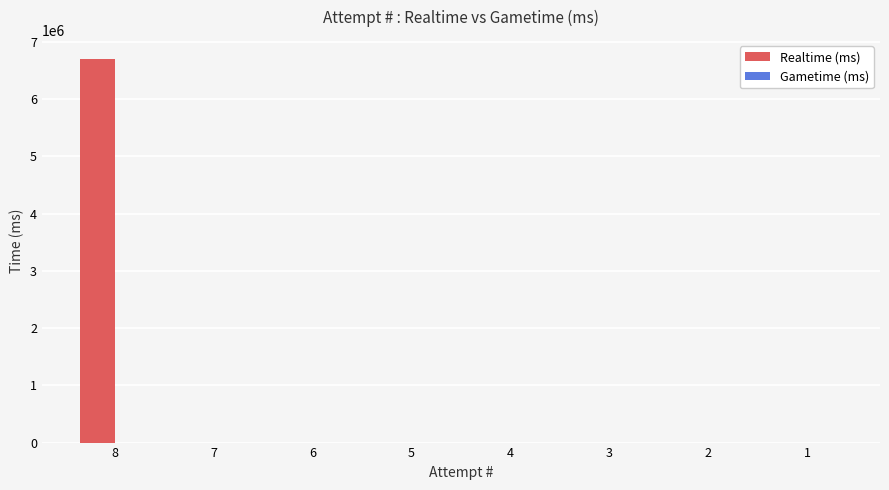

Is it true that the value at 4 is -4654751?

False